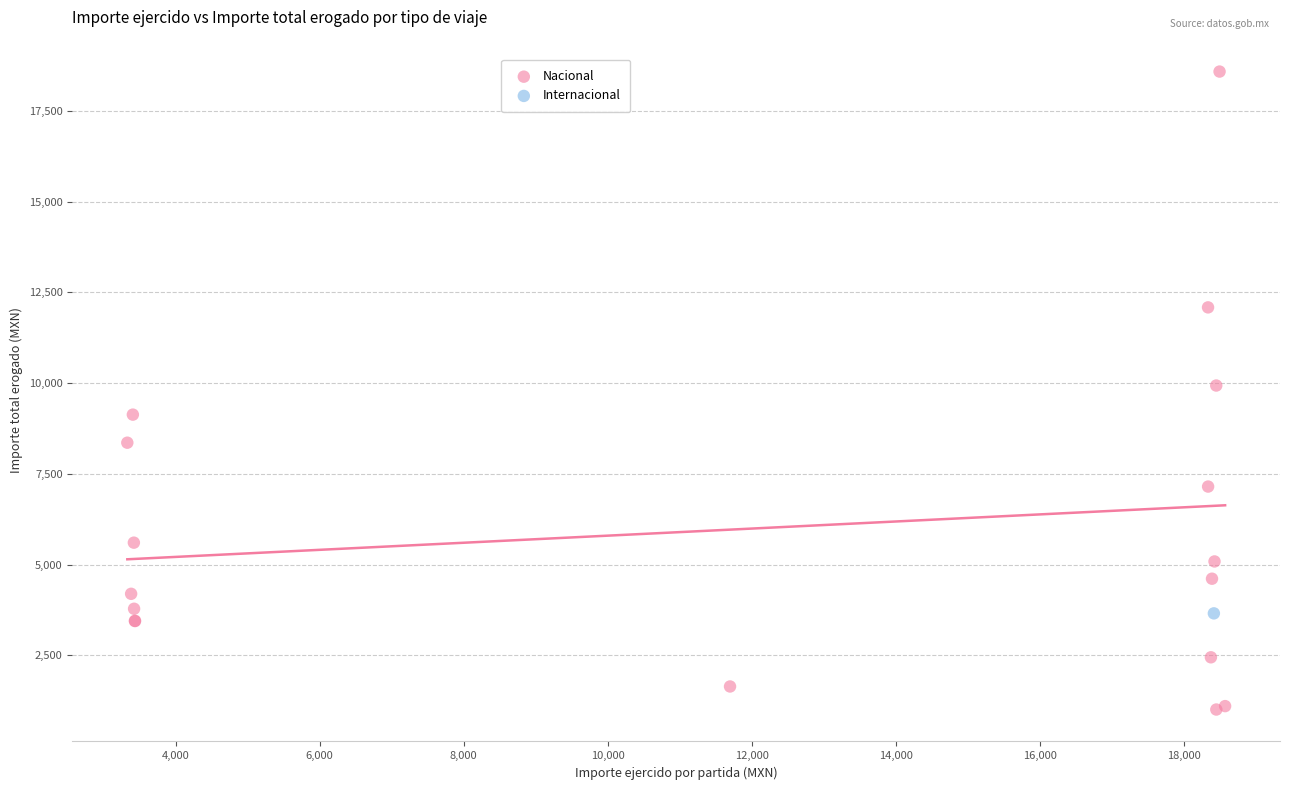

What are all the series names shown in the legend?

Nacional, Internacional